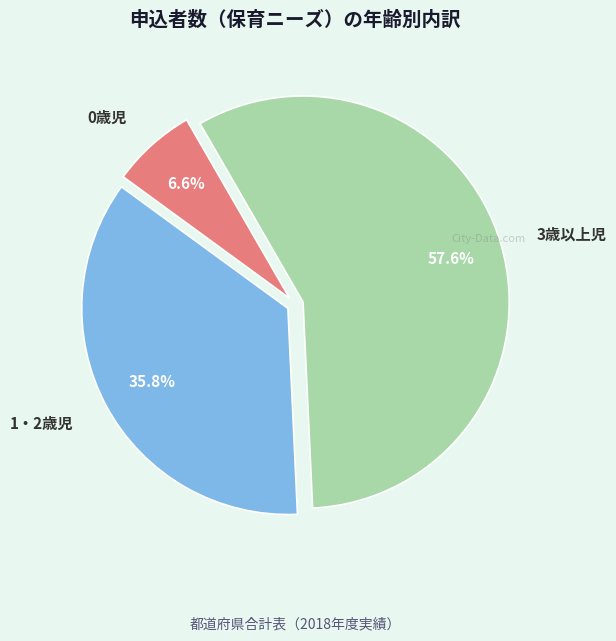

Which category accounts for the majority?

3歳以上児